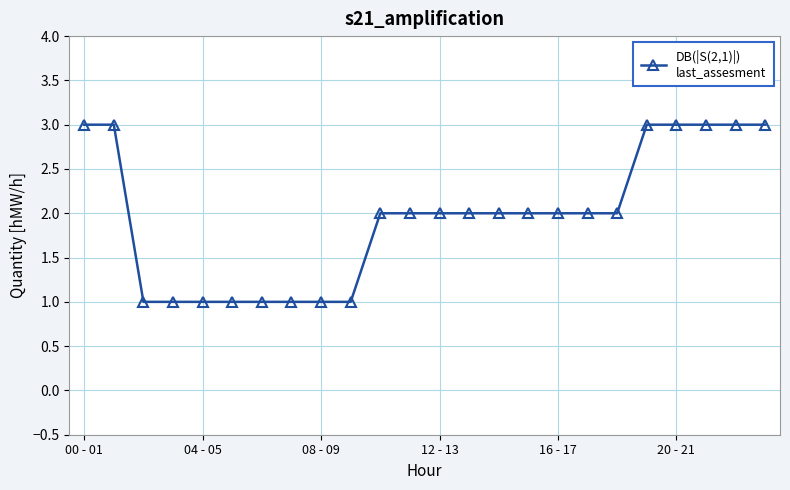

What is the value of the 18th point from the left?

2